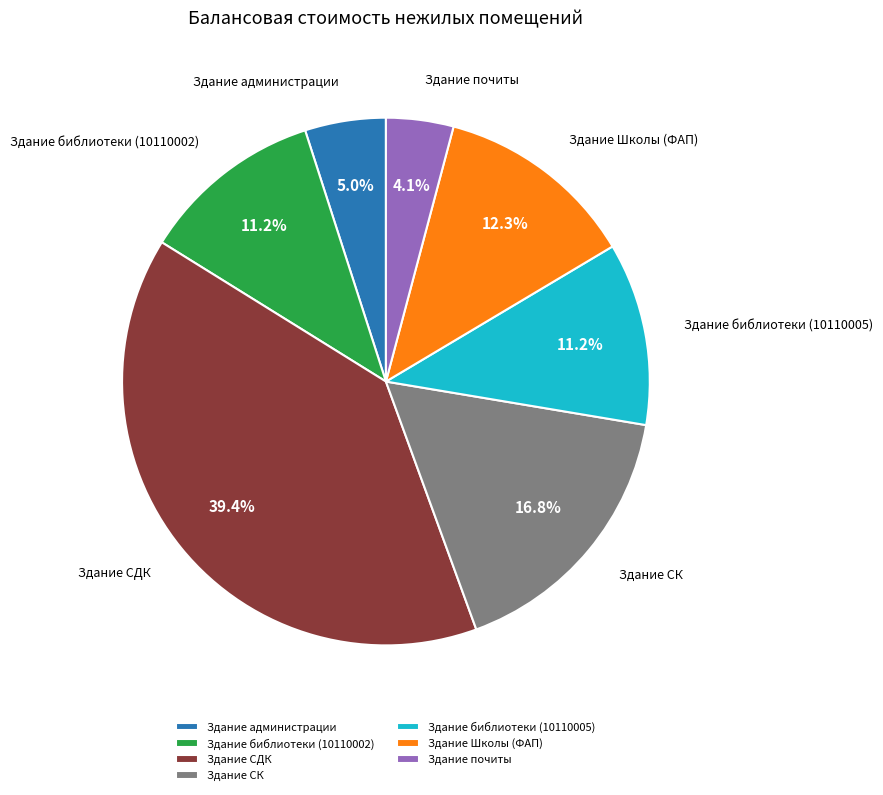

True or false: Здание библиотеки (10110005) accounts for 21% of the total.

False